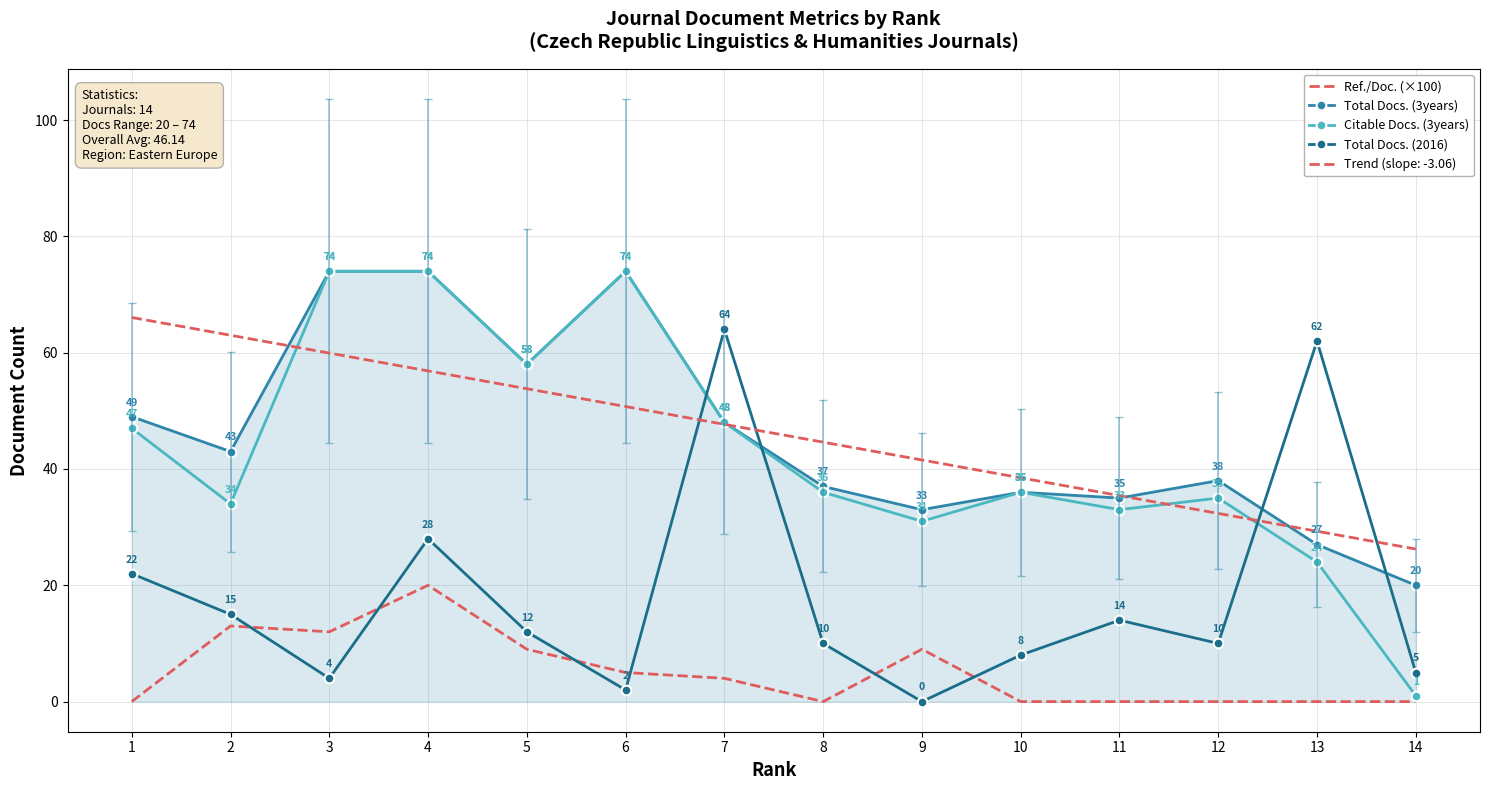

After their last crossing, which series has the higher values: Citable Docs. (3years) or Total Docs. (2016)?

Total Docs. (2016)